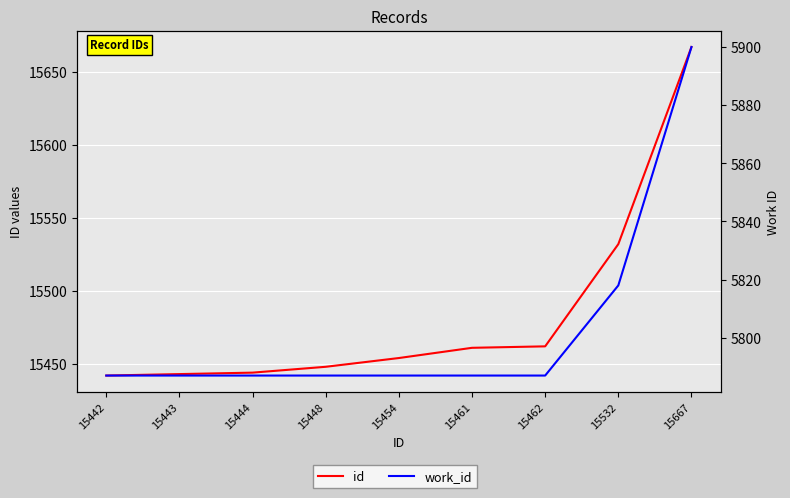

Reading left to right, list all the values displayed in this chart.

id: 15442=15442	15443=15443	15444=15444	15448=15448	15454=15454	15461=15461	15462=15462	15532=15532	15667=15667
work_id: 15442=5787	15443=5787	15444=5787	15448=5787	15454=5787	15461=5787	15462=5787	15532=5818	15667=5900